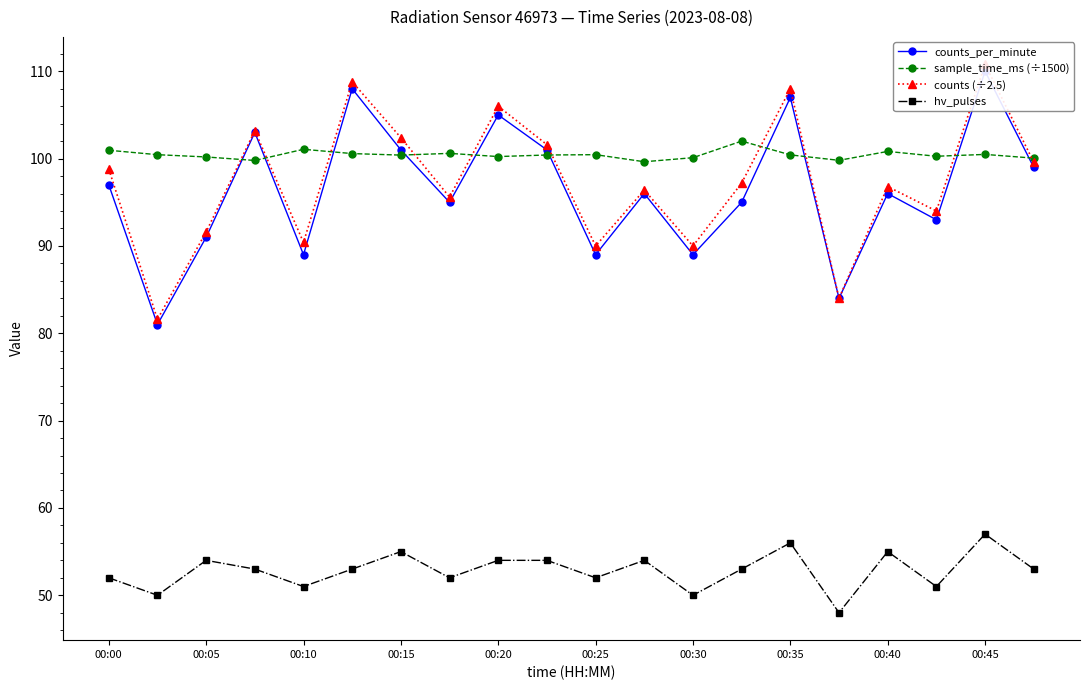

In hv_pulses, how many points are lower than both neighbors (excluding endpoints)?

7